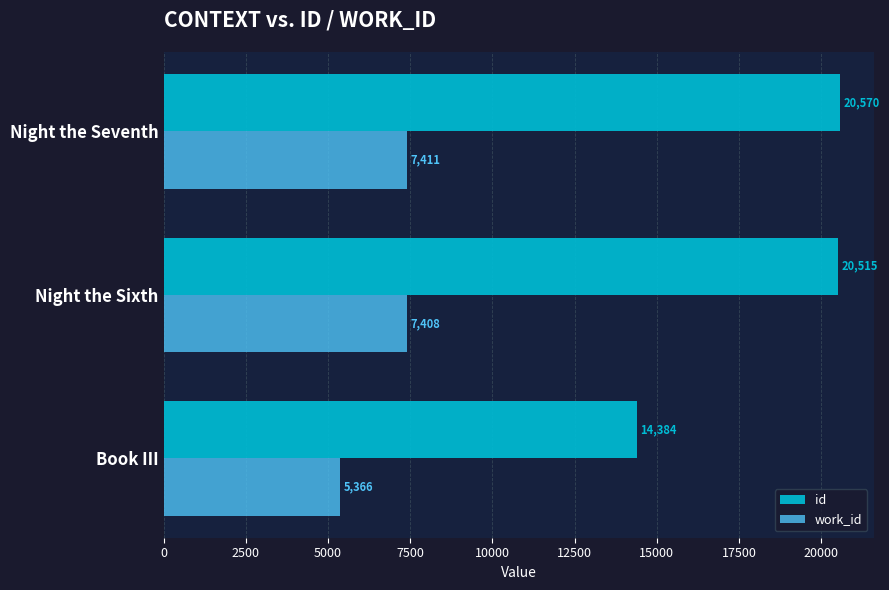

At which label is id closest to 17477?

Night the Sixth